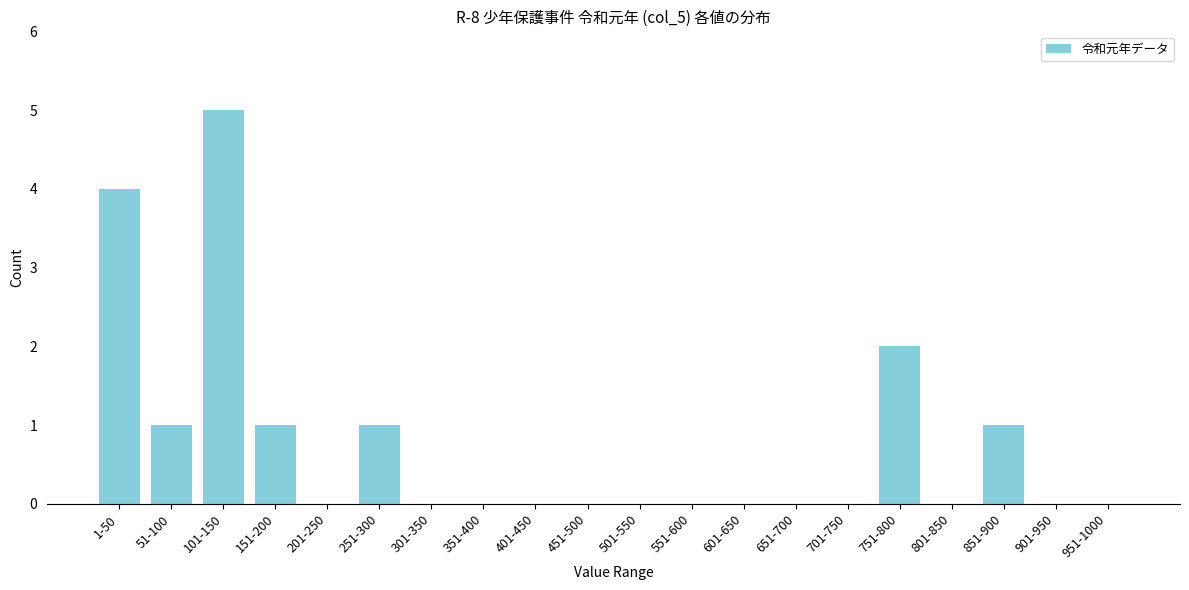

Reading right to left, list all the values displayed in this chart.

951-1000=0	901-950=0	851-900=1	801-850=0	751-800=2	701-750=0	651-700=0	601-650=0	551-600=0	501-550=0	451-500=0	401-450=0	351-400=0	301-350=0	251-300=1	201-250=0	151-200=1	101-150=5	51-100=1	1-50=4